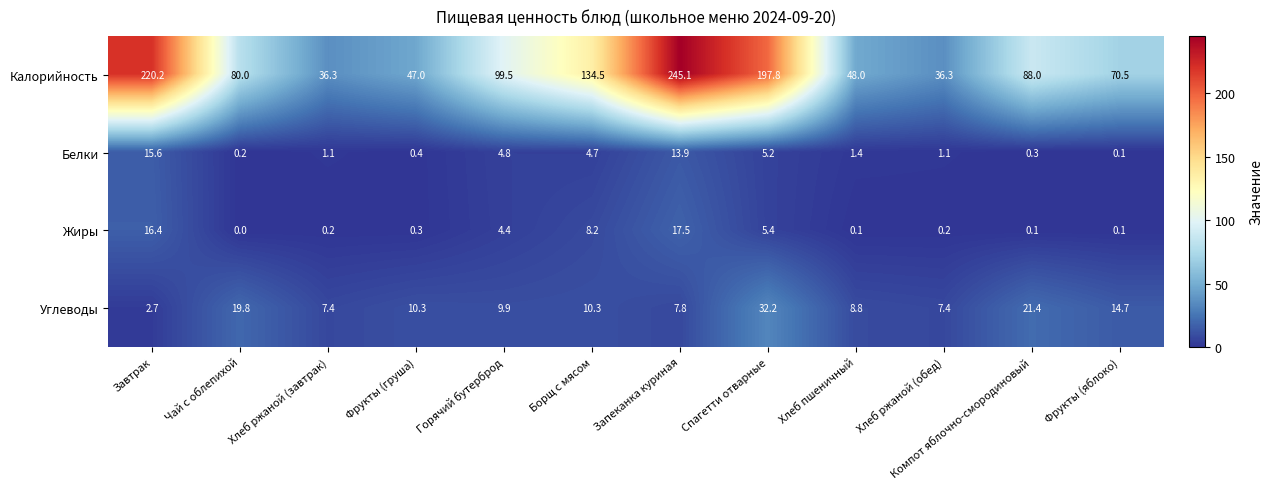

At which category is the sum across all series the highest?

Запеканка куриная